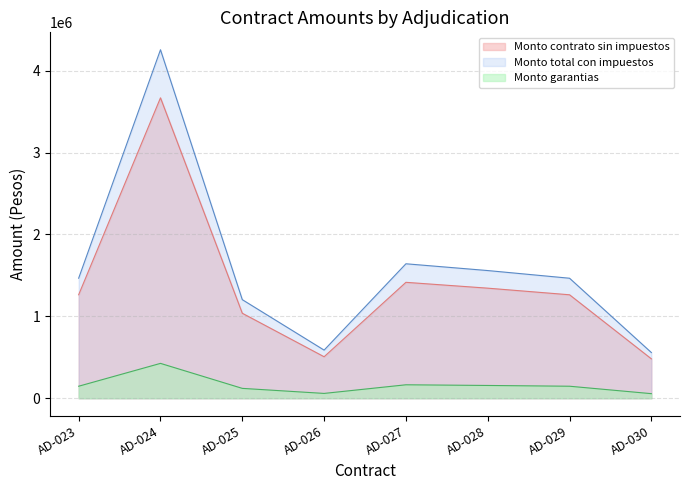

Where is the first local minimum for Monto garantias?

AD-026